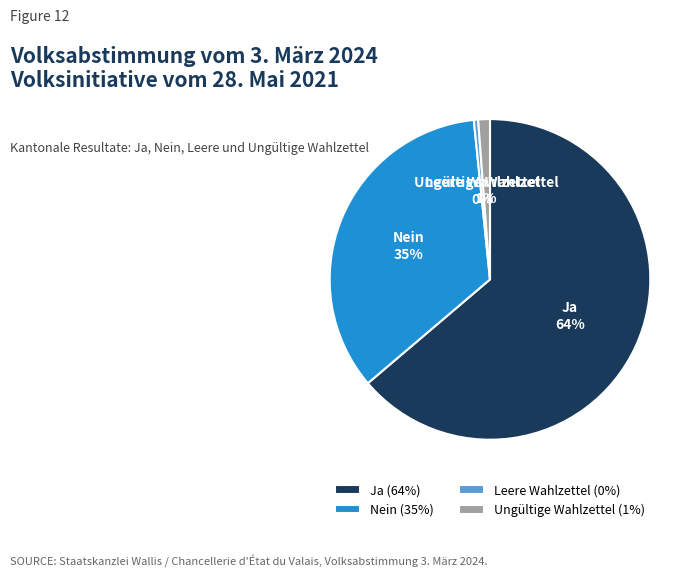

To the nearest percent, what percentage of the pie is Ja?

64%